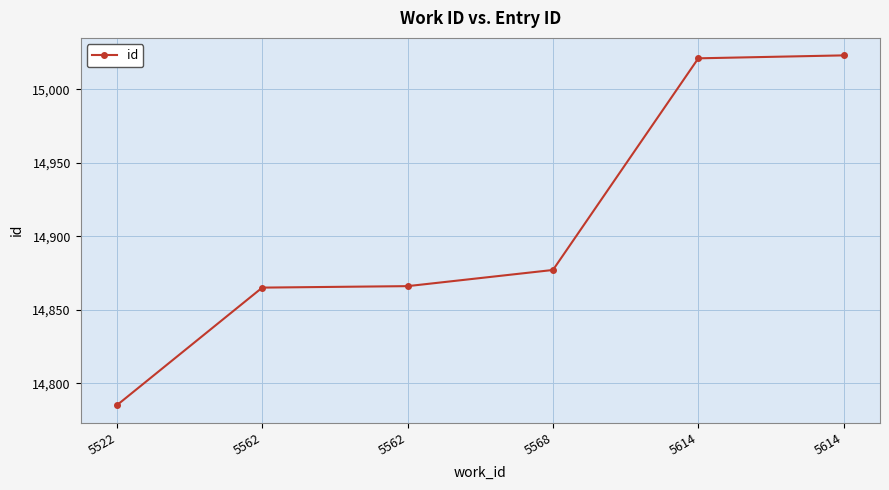

Approximately how many times larger is the value at 5614 compared to 5562?

1.0